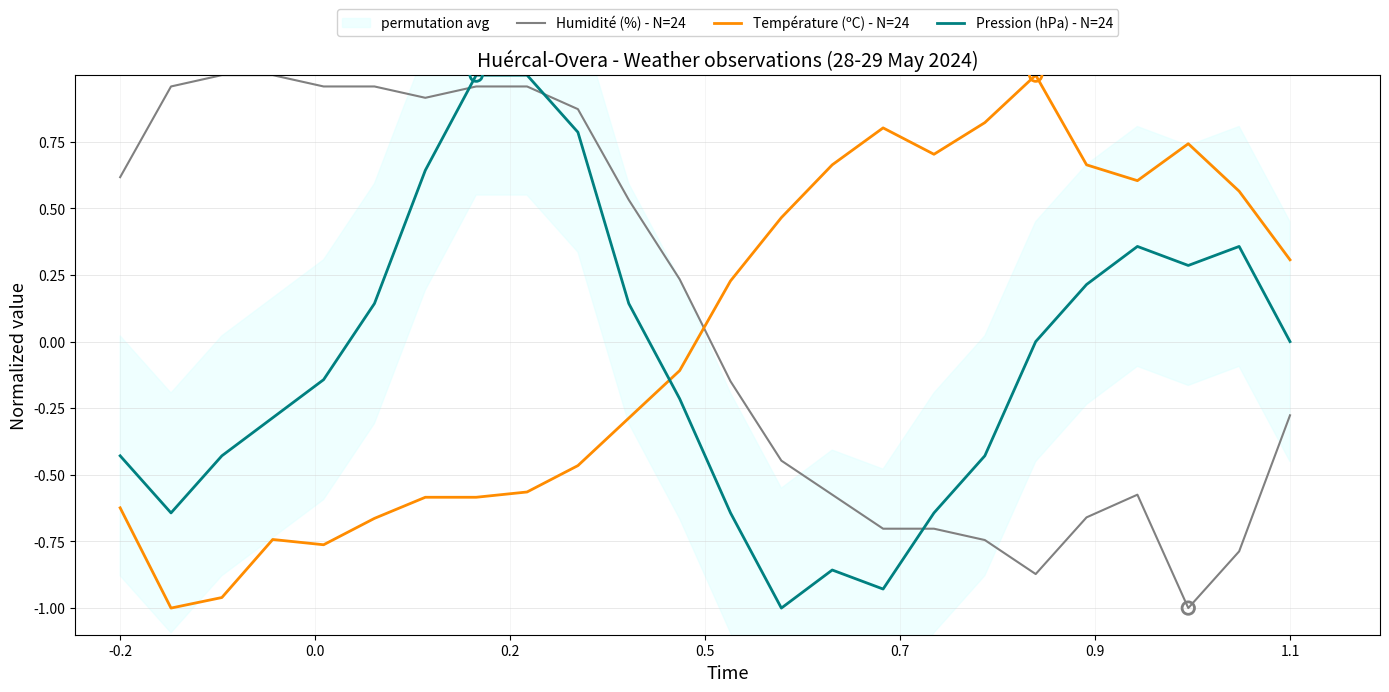

How many intersections are there between Pression (hPa) - N=24 and Température (ºC) - N=24?

1